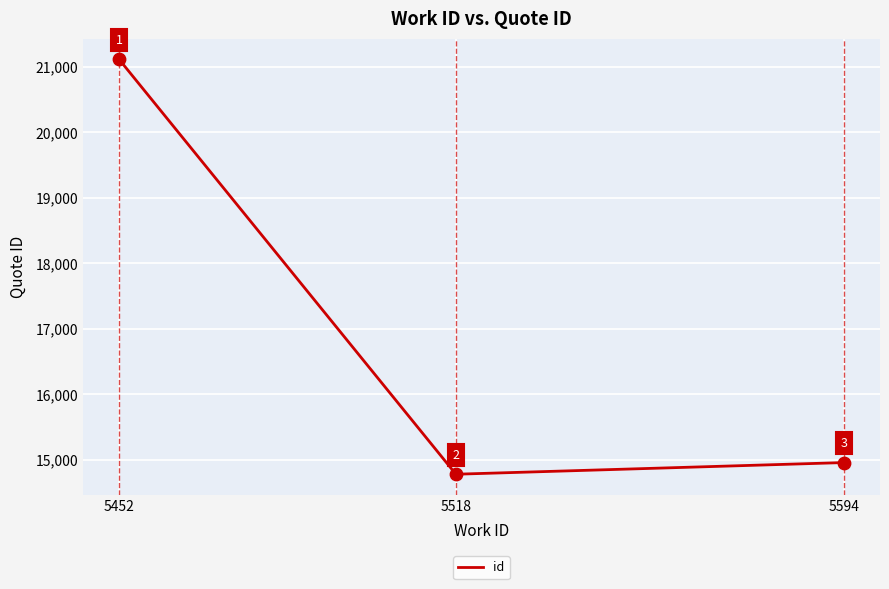

Approximately how many times larger is the value at 5518 compared to 5594?

1.0